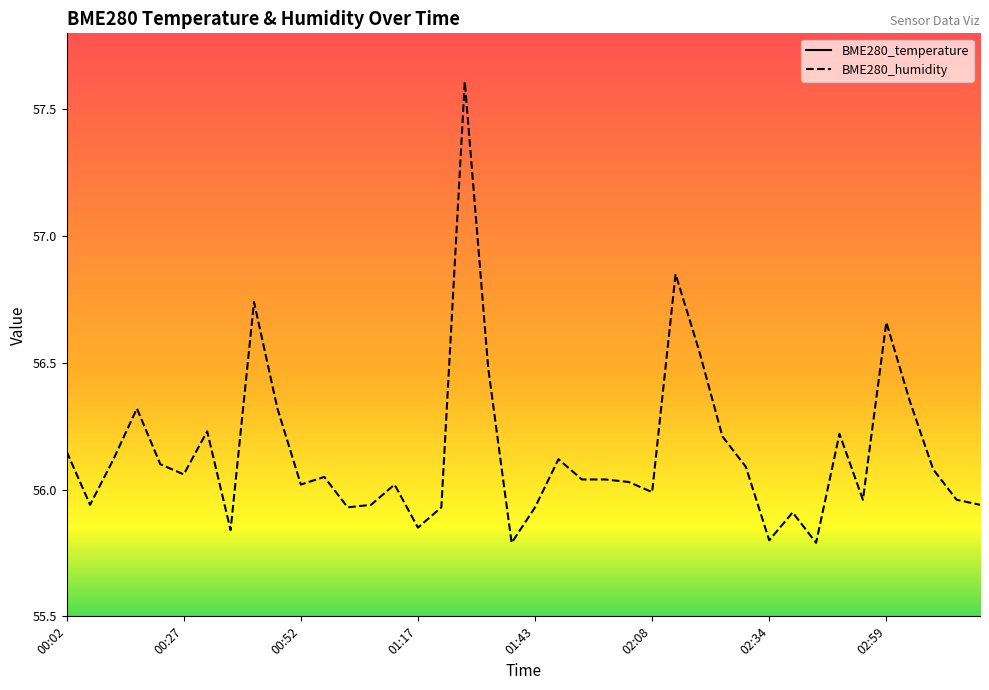

True or false: BME280_temperature and BME280_humidity intersect in this chart.

False